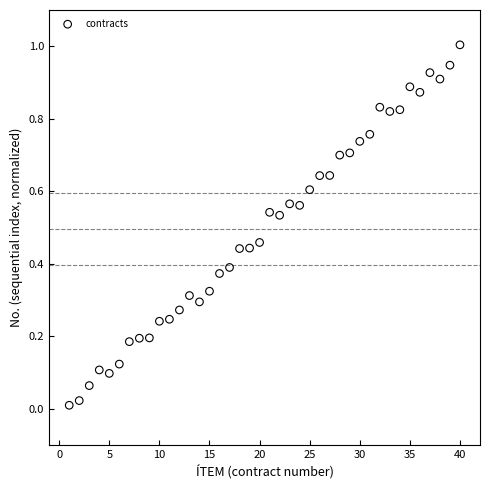

What is the range of Y values (max minus min)?

1.0